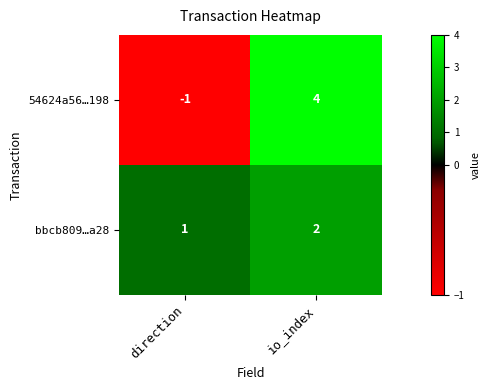

List the labels in order of bbcb809…a28 value, largest first.

io_index, direction